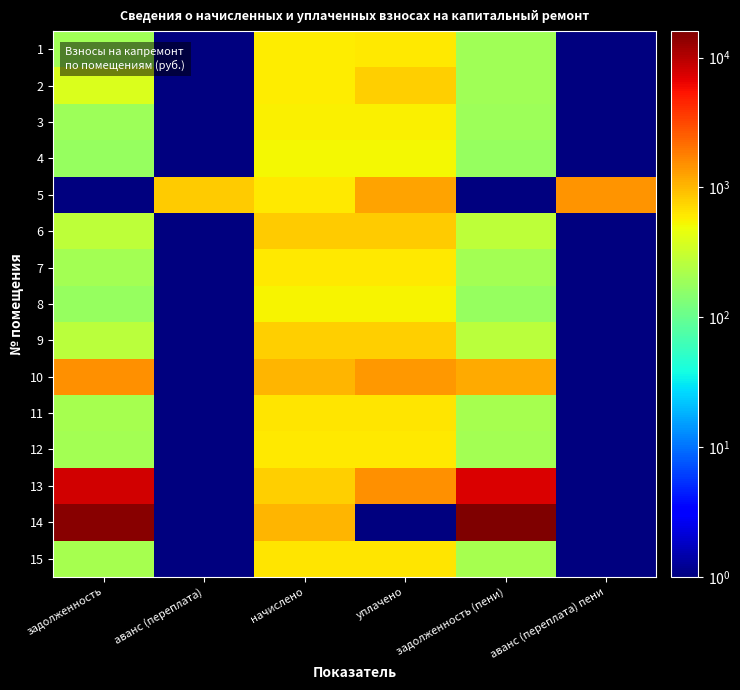

What is the total value across all series at задолженность?

26617.7